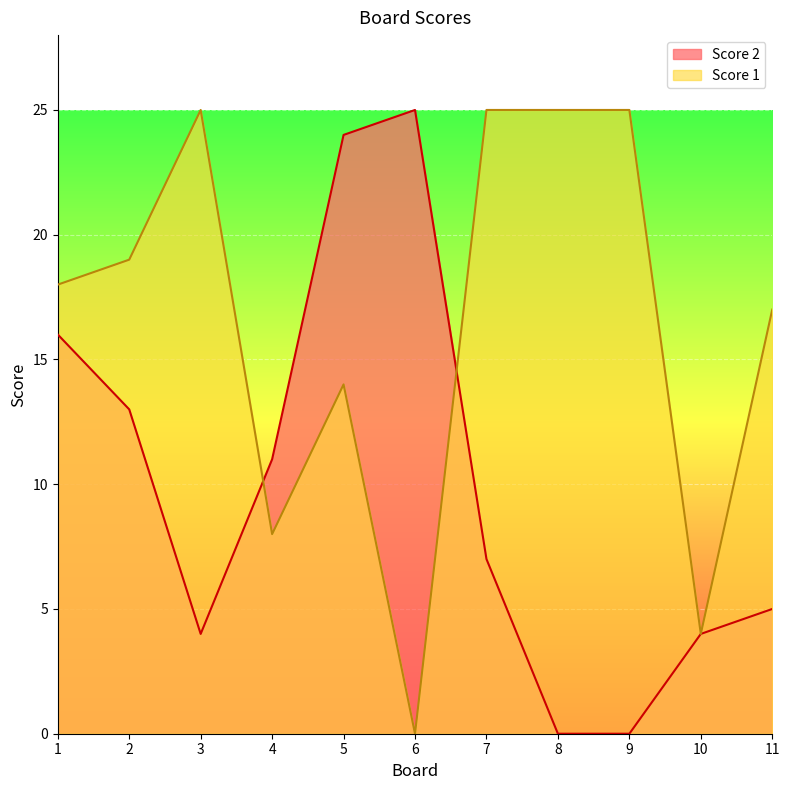

Which label corresponds to the largest value in the chart?

6